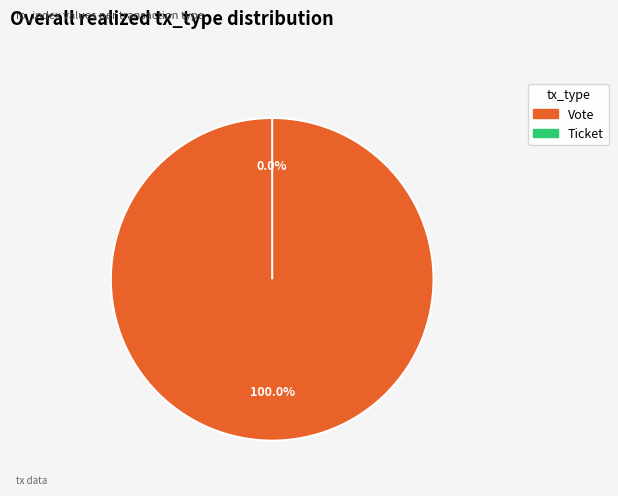

How many slices are in this pie chart?

2